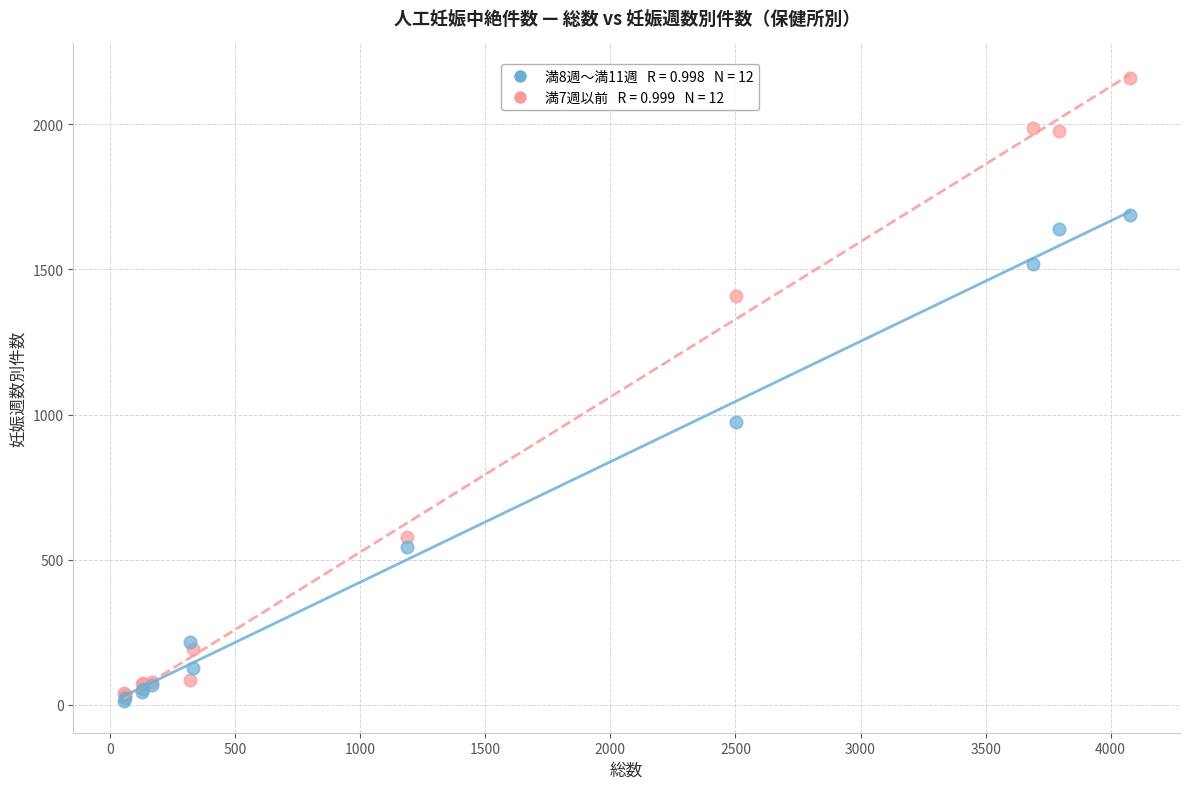

Across all series, what Y value is closest to 1085?

976